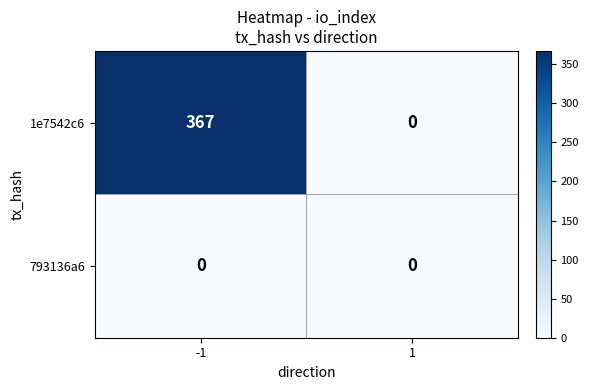

Rank the series by their maximum value, from lowest to highest.

793136a6, 1e7542c6